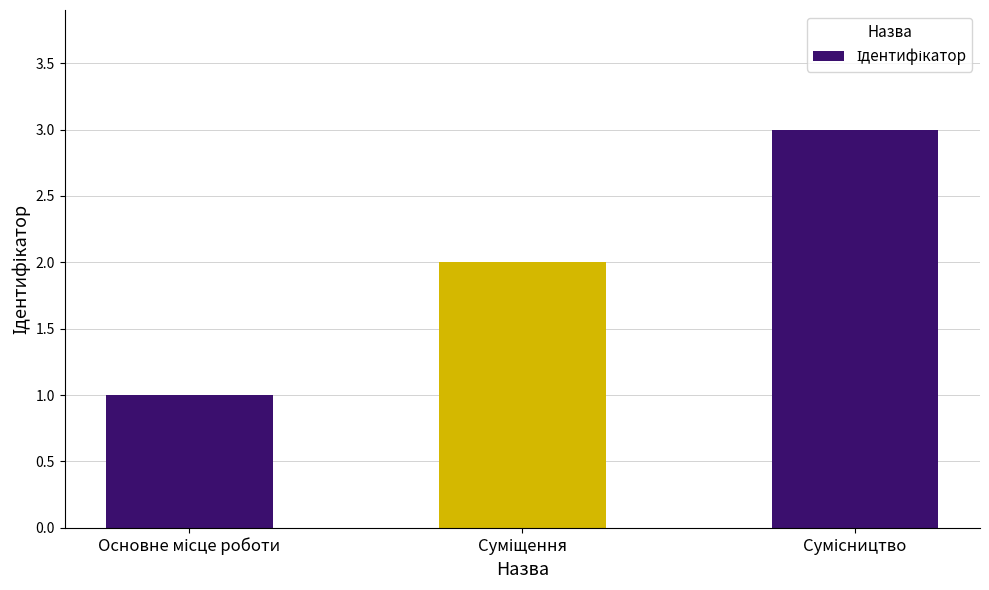

How many distinct data groups are displayed?

1